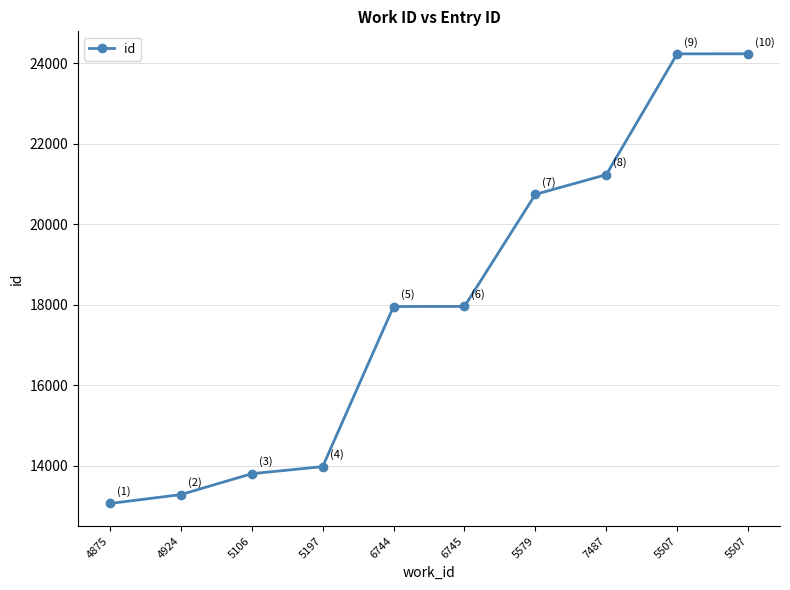

True or false: the data has more than 2 interior local peaks.

False